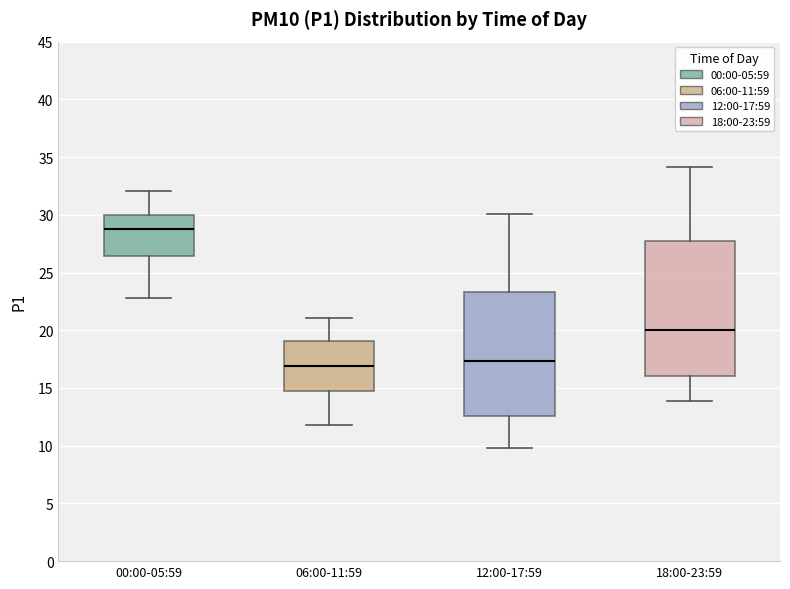

Reading left to right, transcribe this box plot: for each box, give where its median line is, the range the box spans, and where its two whiskers end, as read against the y-axis. The values are not printed on the chart, so give them approximately, as read against the axis.

00:00-05:59: median 28.5, box 26.5 to 30.0, whiskers 23.0 to 32.0
06:00-11:59: median 17.0, box 14.5 to 19.0, whiskers 12.0 to 21.0
12:00-17:59: median 17.5, box 12.5 to 23.5, whiskers 10.0 to 30.0
18:00-23:59: median 20.0, box 16.0 to 27.5, whiskers 14.0 to 34.0